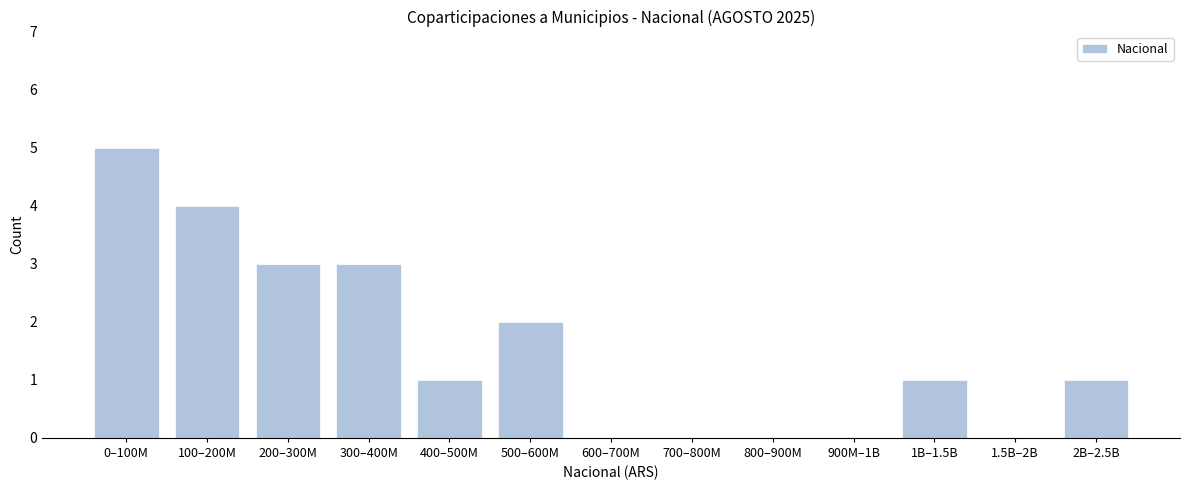

Reading right to left, transcribe all the data shown in this chart.

2B–2.5B=1	1.5B–2B=0	1B–1.5B=1	900M–1B=0	800–900M=0	700–800M=0	600–700M=0	500–600M=2	400–500M=1	300–400M=3	200–300M=3	100–200M=4	0–100M=5